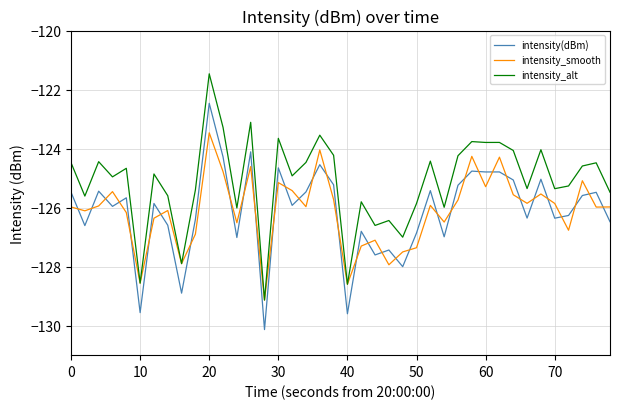

True or false: intensity(dBm) and intensity_alt cross at least once.

False